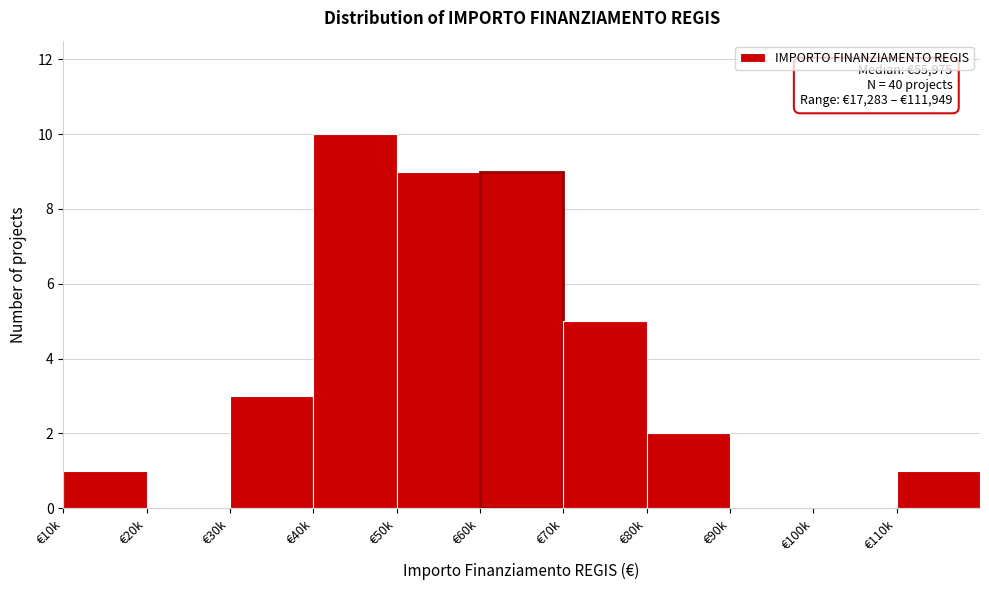

Reading right to left, what are all the values shown in this chart?

€110k=1	€100k=0	€90k=0	€80k=2	€70k=5	€60k=9	€50k=9	€40k=10	€30k=3	€20k=0	€10k=1